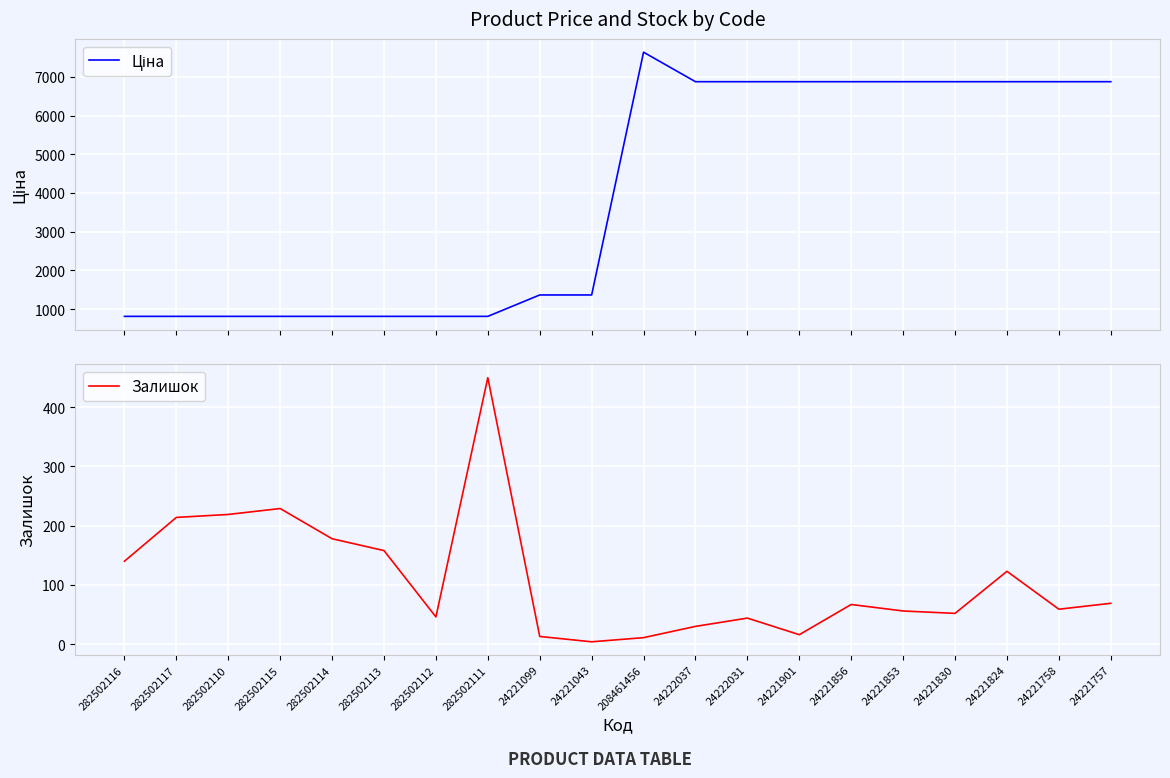

What position from the left is 282502112?

7